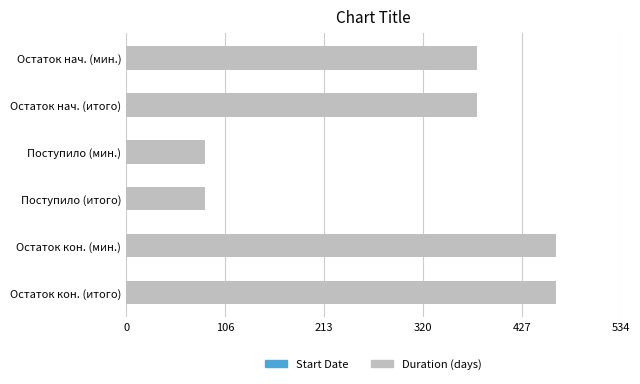

What is the ratio of the value at Остаток нач. (итого) to the value at Остаток кон. (мин.)?

0.8